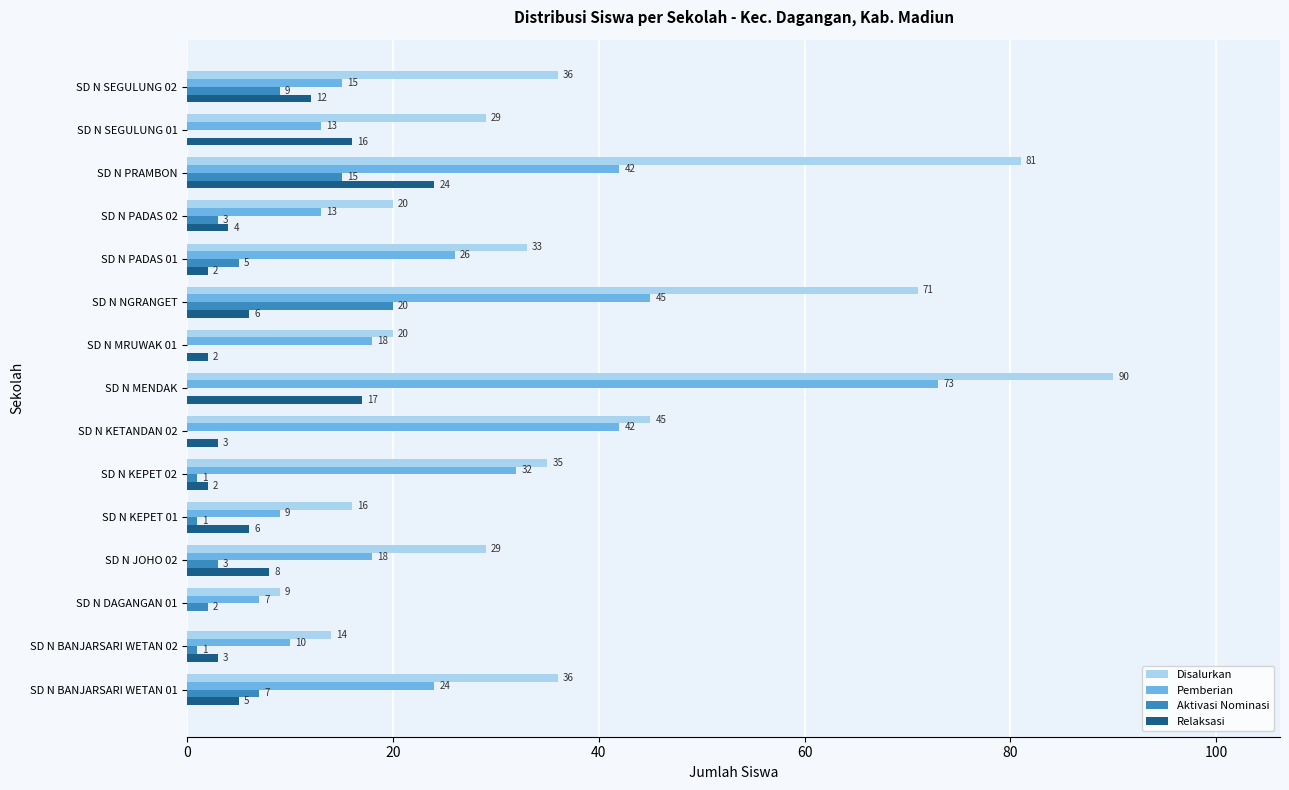

What is the sum of the Aktivasi Nominasi values at SD N BANJARSARI WETAN 01 and SD N MENDAK?

7